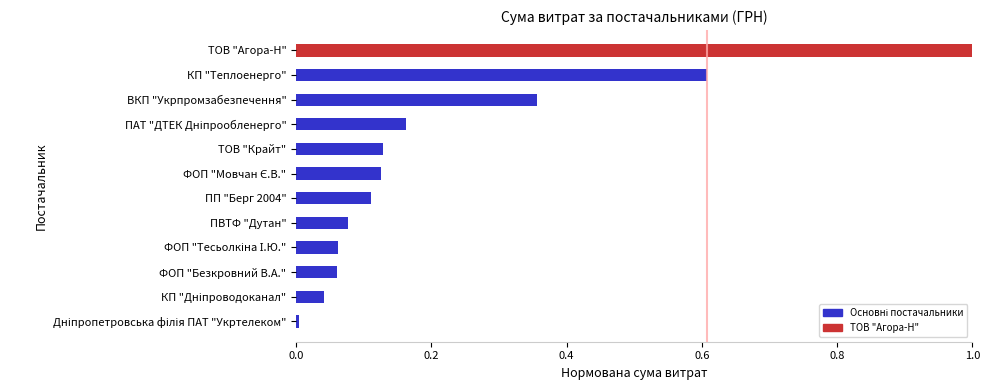

True or false: the data shows 1.0 at ТОВ "Агора-Н".

True